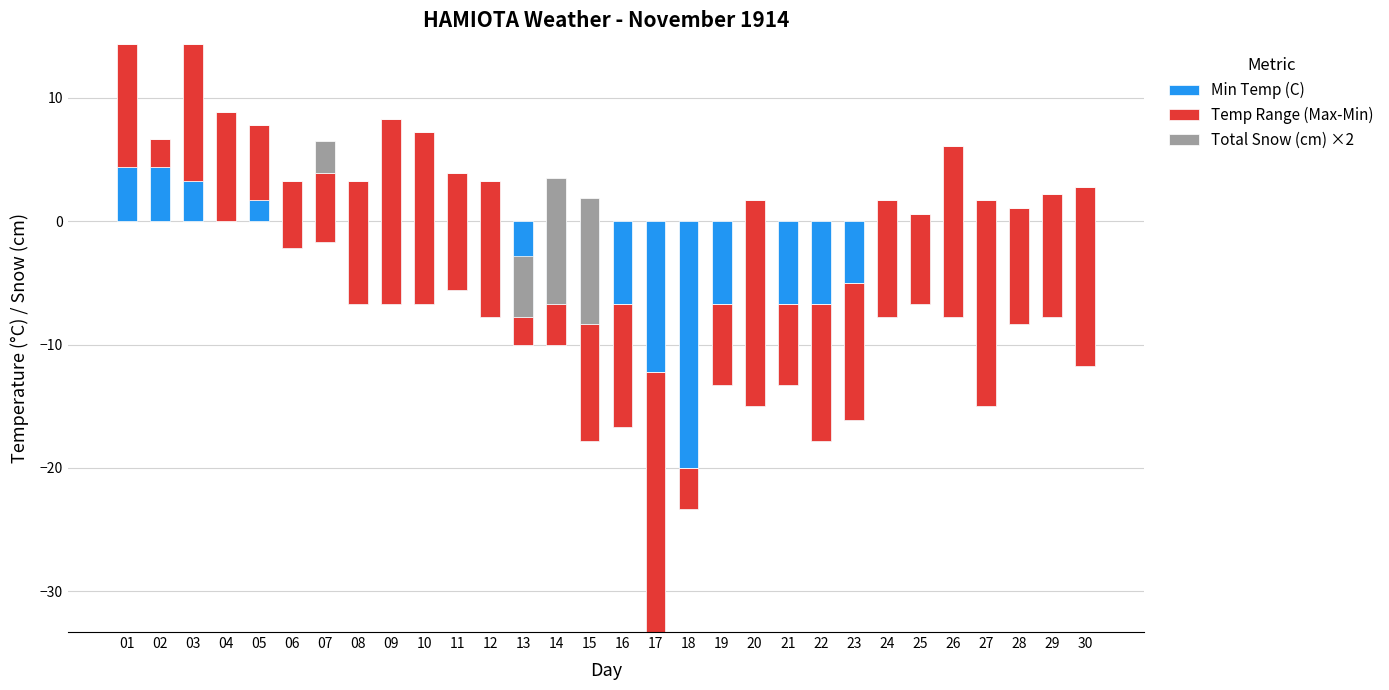

Reading left to right, list all the values displayed in this chart.

Min Temp (C): 4.4	4.4	3.3	0.0	1.7	-2.2	-1.7	-6.7	-6.7	-6.7	-5.6	-7.8	-10.0	-10.0	-17.8	-16.7	-33.3	-23.3	-13.3	-15.0	-13.3	-17.8	-16.1	-7.8	-6.7	-7.8	-15.0	-8.3	-7.8	-11.7
Temp Range (Max-Min): 10.0	2.3	11.1	8.9	6.1	5.5	5.6	10.0	15.0	13.9	9.5	11.1	2.2	3.3	9.5	10.0	21.1	3.3	6.6	16.7	6.6	11.1	11.1	9.5	7.3	13.9	16.7	9.4	10.0	14.5
Total Snow (cm) ×2: 0.0	0.0	0.0	0.0	0.0	0.0	2.6	0.0	0.0	0.0	0.0	0.0	5.0	10.2	10.2	0.0	0.0	0.0	0.0	0.0	0.0	0.0	0.0	0.0	0.0	0.0	0.0	0.0	0.0	0.0